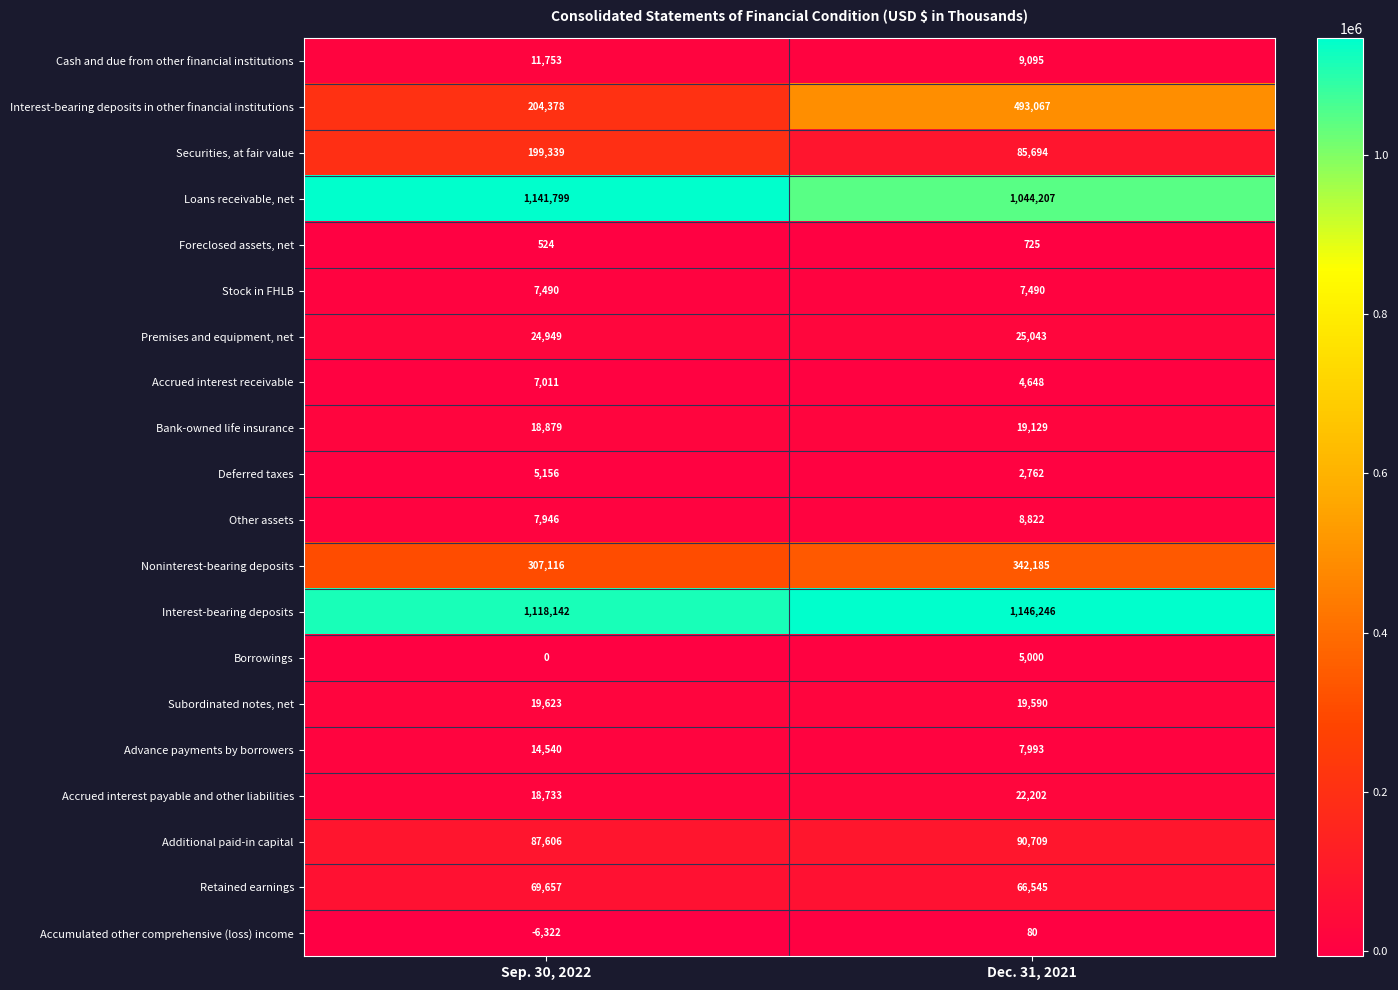

How many distinct data groups are displayed?

20